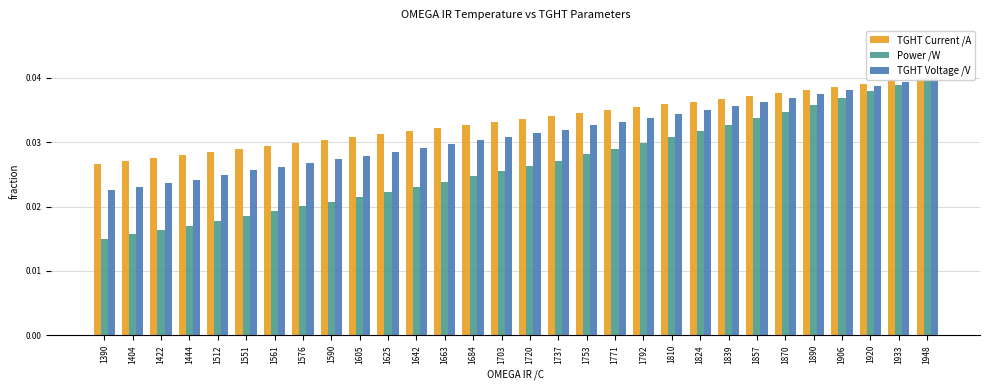

At which label is TGHT Voltage /V closest to 0?

1390